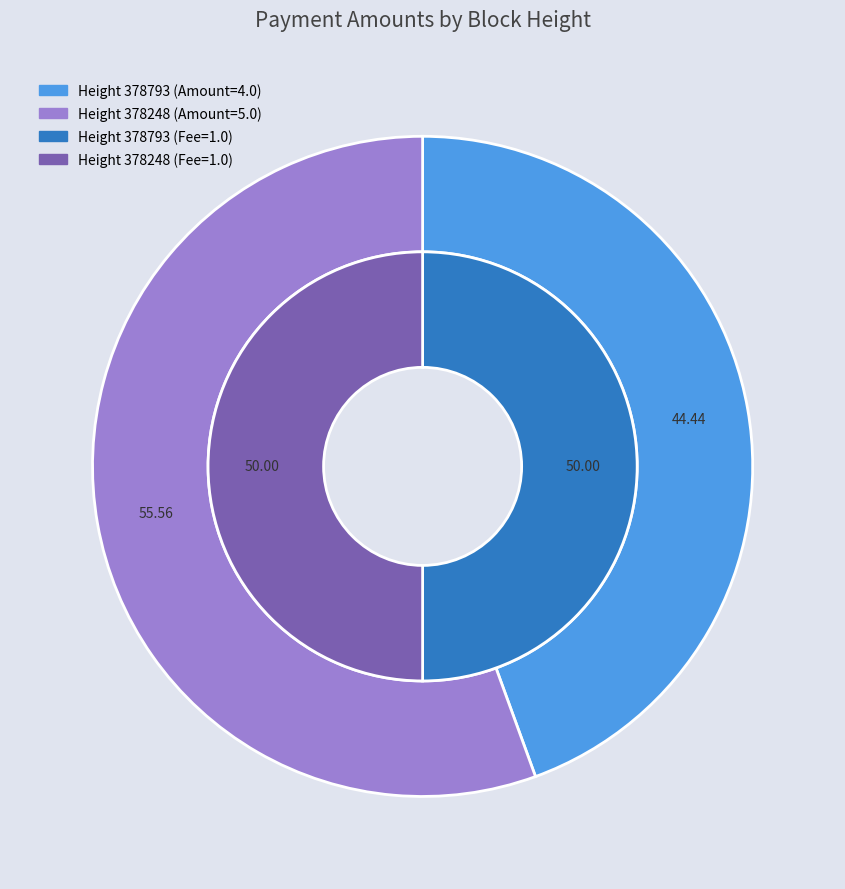

What percentage is the 378793 slice, to the nearest percent?

44%